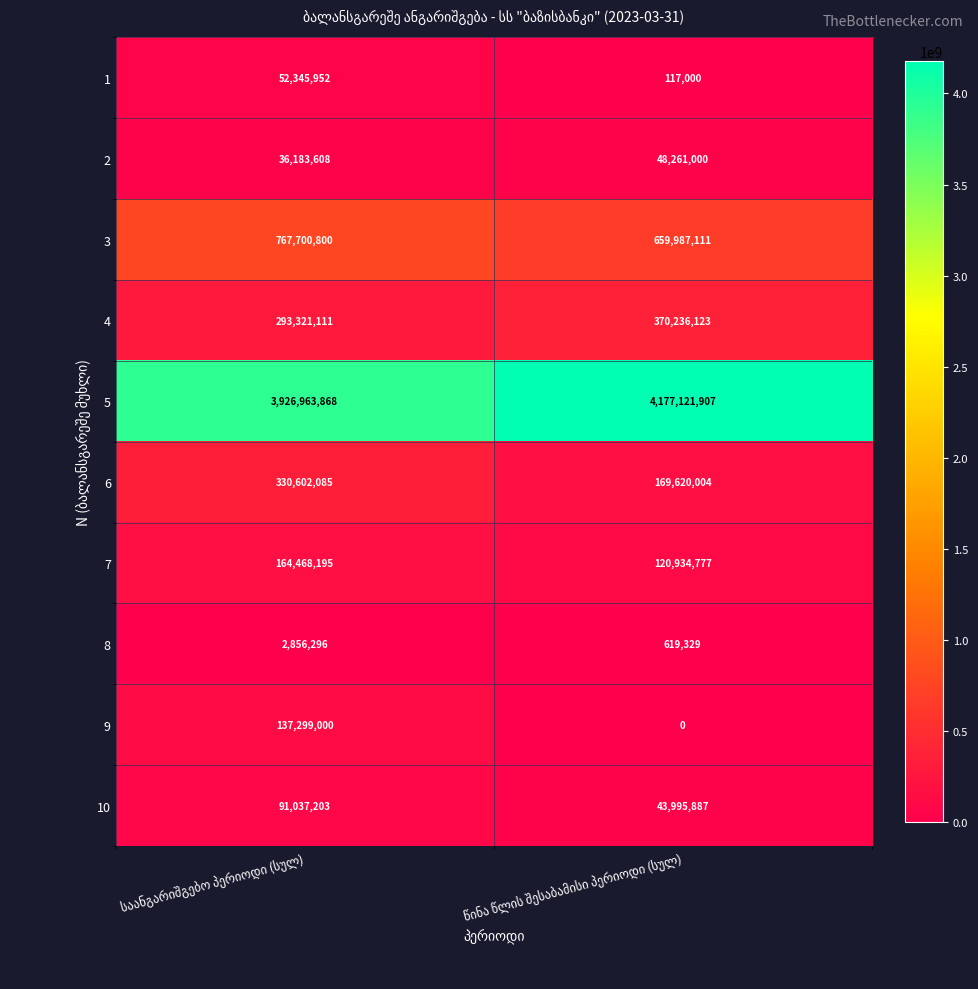

Which series has the widest spread of values?

5